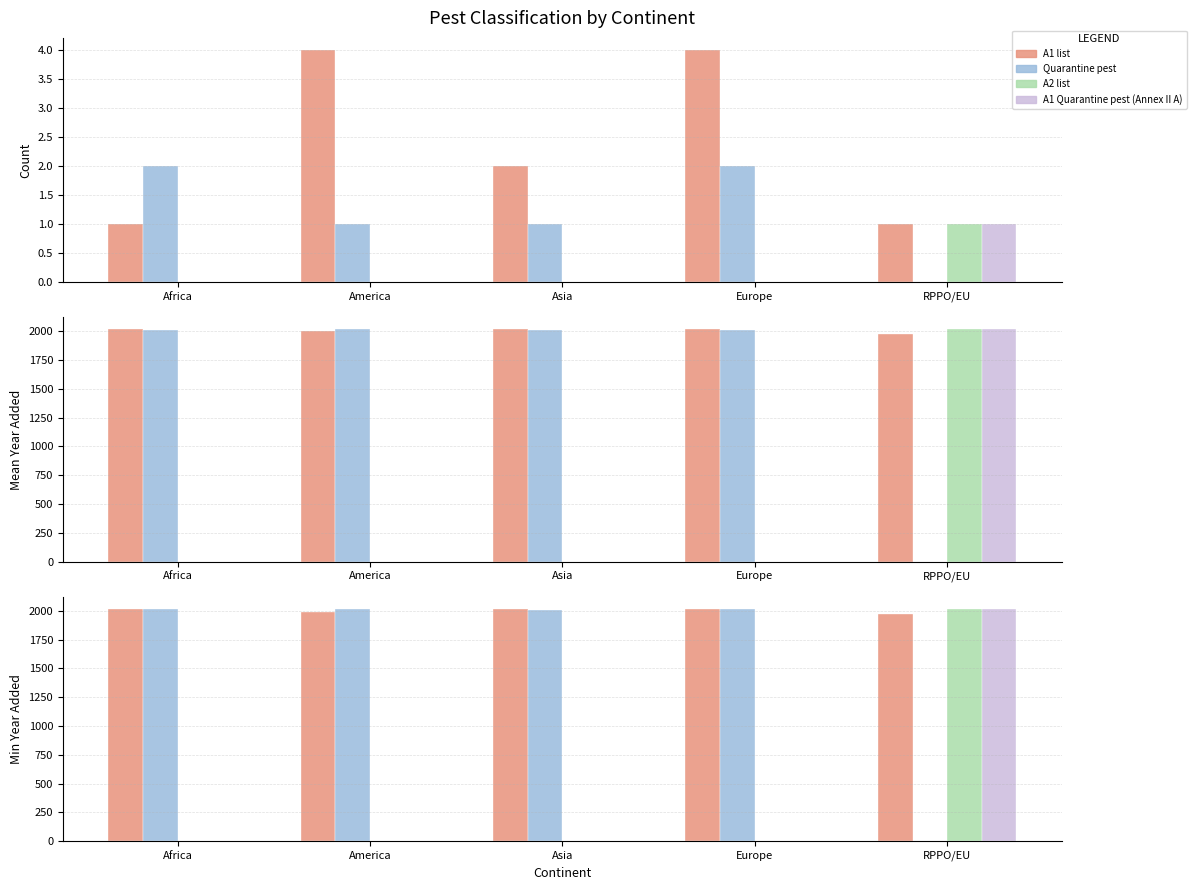

Reading right to left, transcribe all the data shown in this chart.

A1 list: 1975	2016	2013	1992	2018
Quarantine pest: 0	2012	2009	2018	2012
A2 list: 2018	0	0	0	0
A1 Quarantine pest (Annex II A): 2019	0	0	0	0